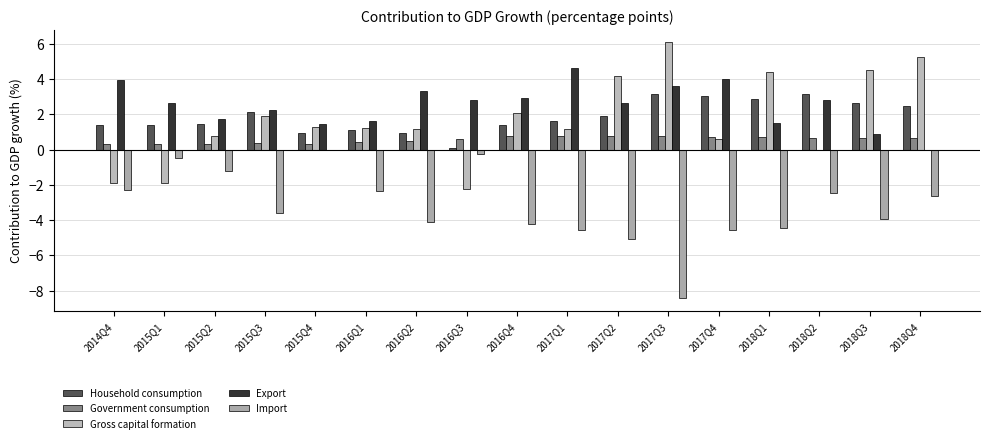

The value of Government consumption at 2017Q2 is 0.4. True or false?

False